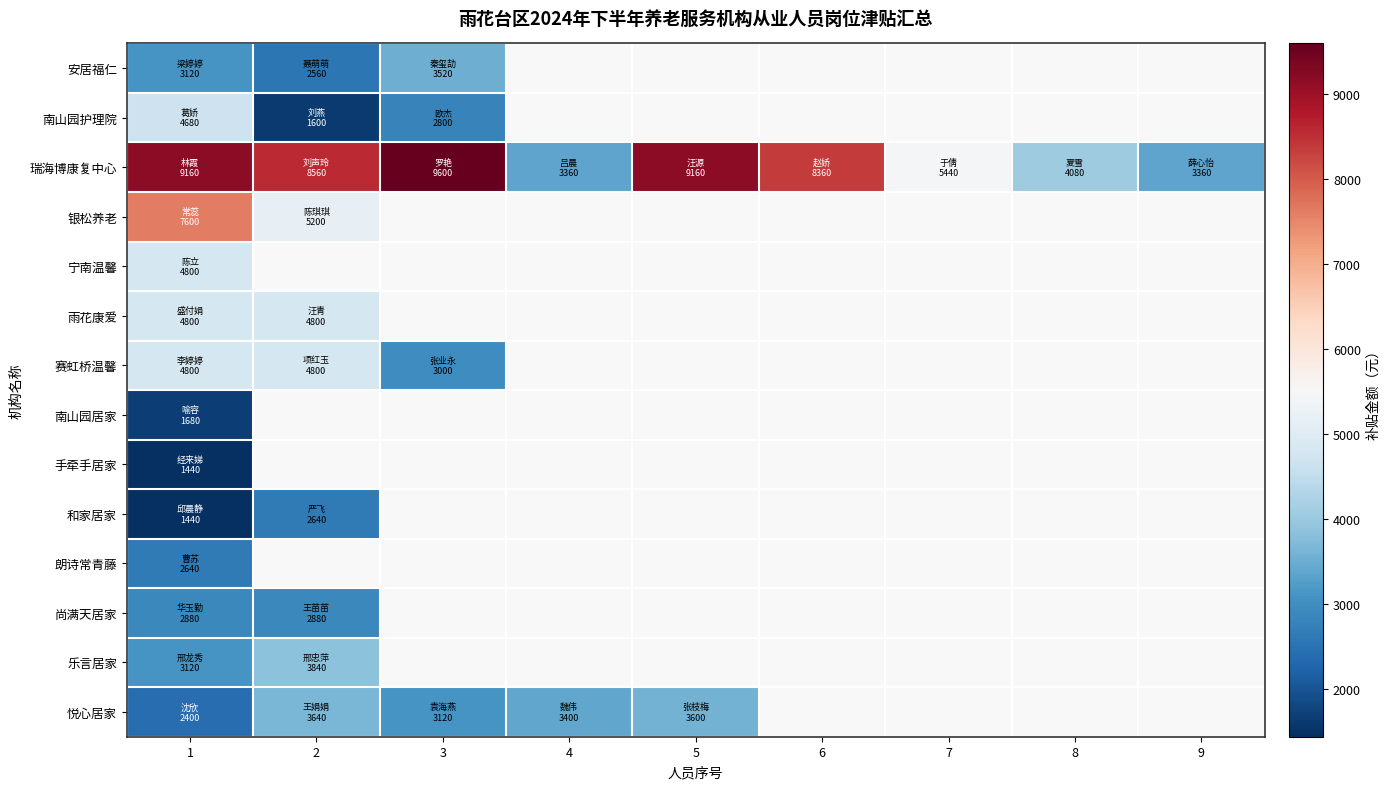

At which category is the sum across all series the highest?

1